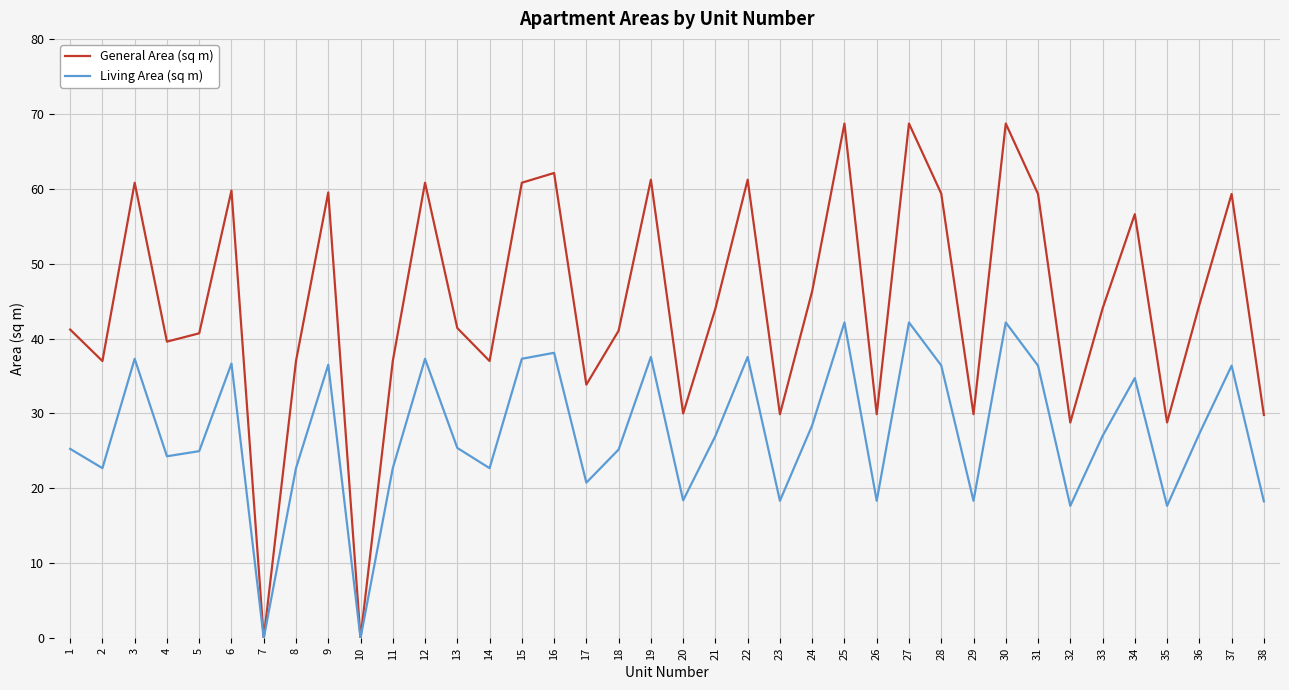

What is the difference between the highest and lowest values at 32?

11.1